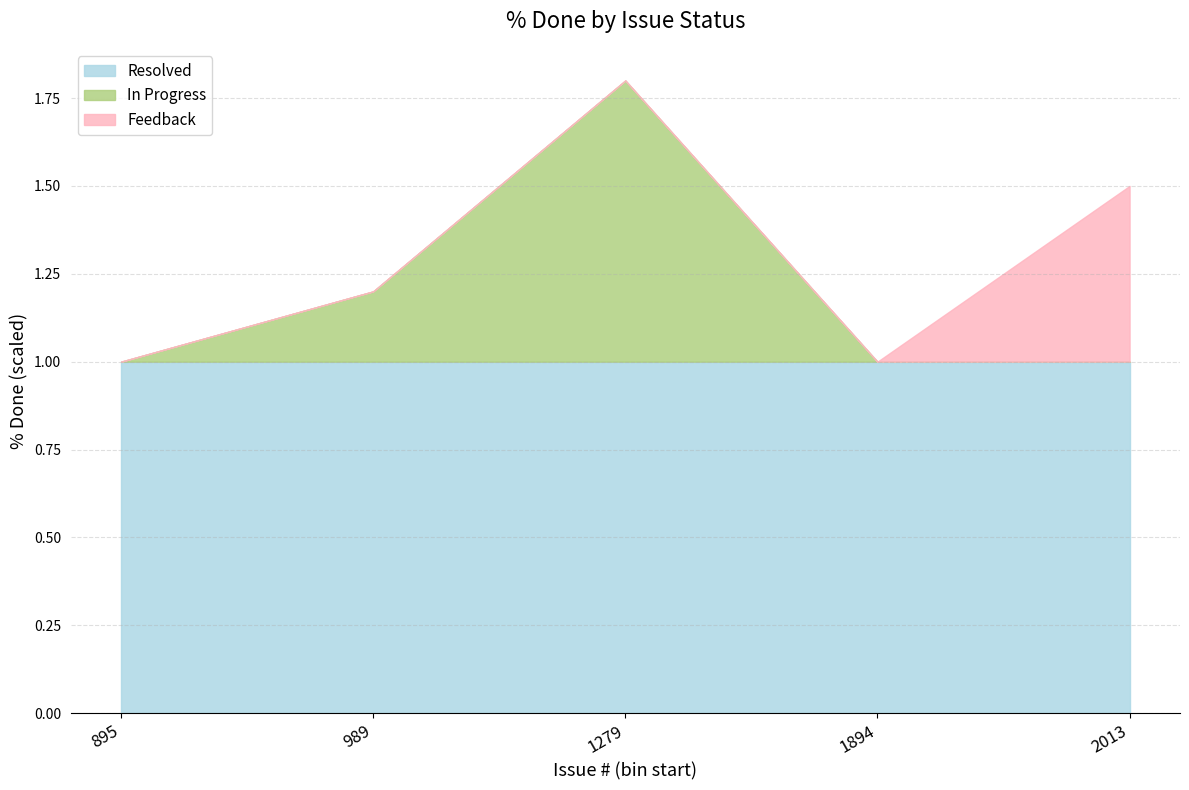

At which category is the sum across all series the highest?

1279